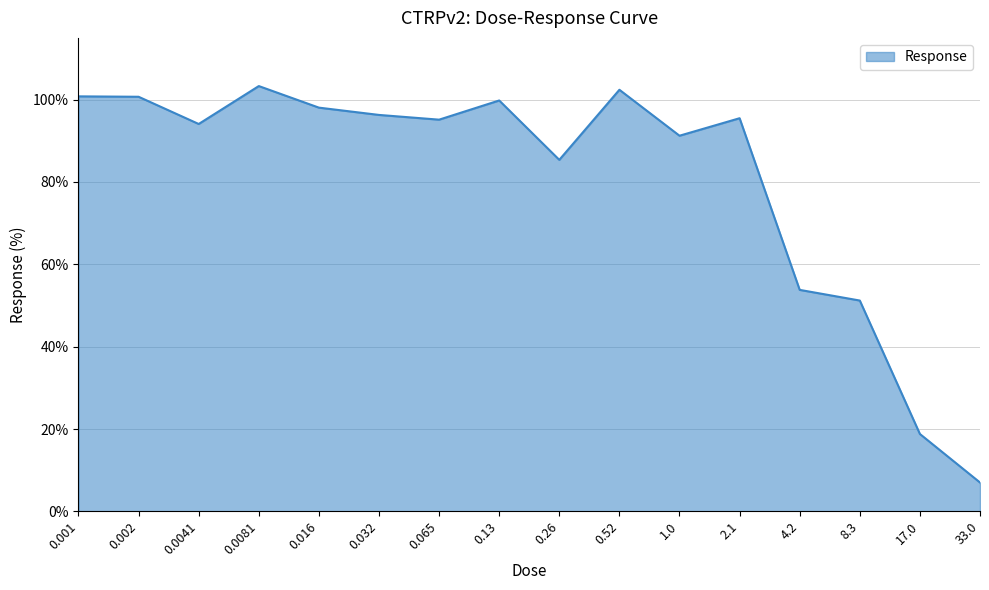

Read the value at 0.065.

95.1